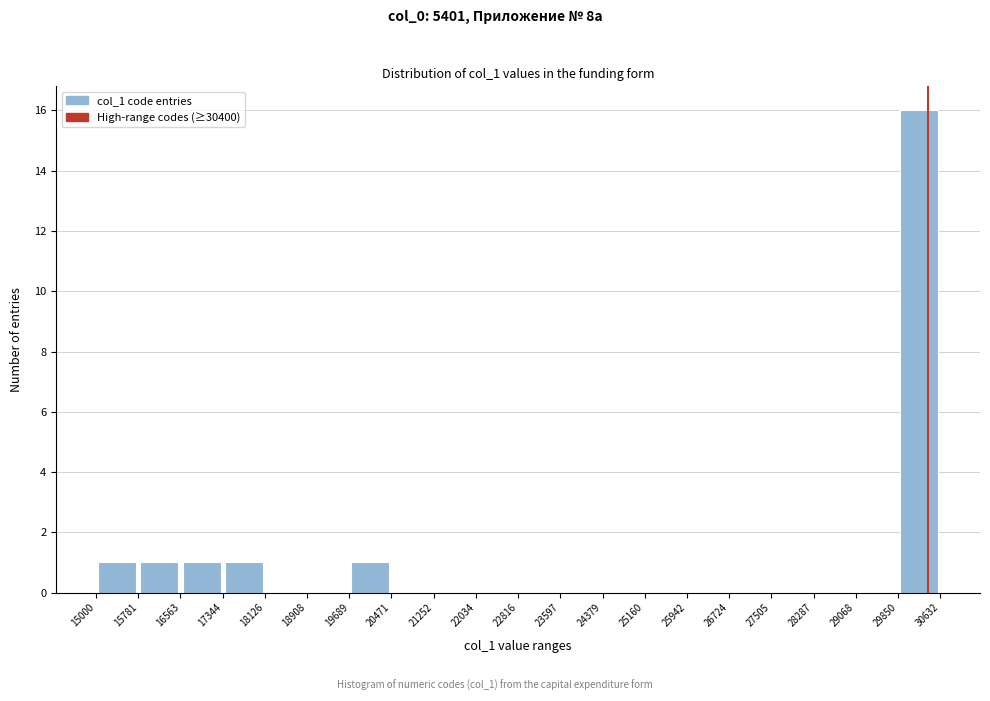

Reading left to right, transcribe this chart: for each bar, give the range it covers on the x-axis and its height. The values are not printed on the chart, so give them approximately, as read against the axis.

15000 to 15781: 1
15781 to 16563: 1
16563 to 17344: 1
17344 to 18126: 1
18126 to 18908: 0
18908 to 19689: 0
19689 to 20471: 1
20471 to 21252: 0
21252 to 22034: 0
22034 to 22816: 0
22816 to 23597: 0
23597 to 24379: 0
24379 to 25160: 0
25160 to 25942: 0
25942 to 26724: 0
26724 to 27505: 0
27505 to 28287: 0
28287 to 29068: 0
29068 to 29850: 0
29850 to 30632: 16